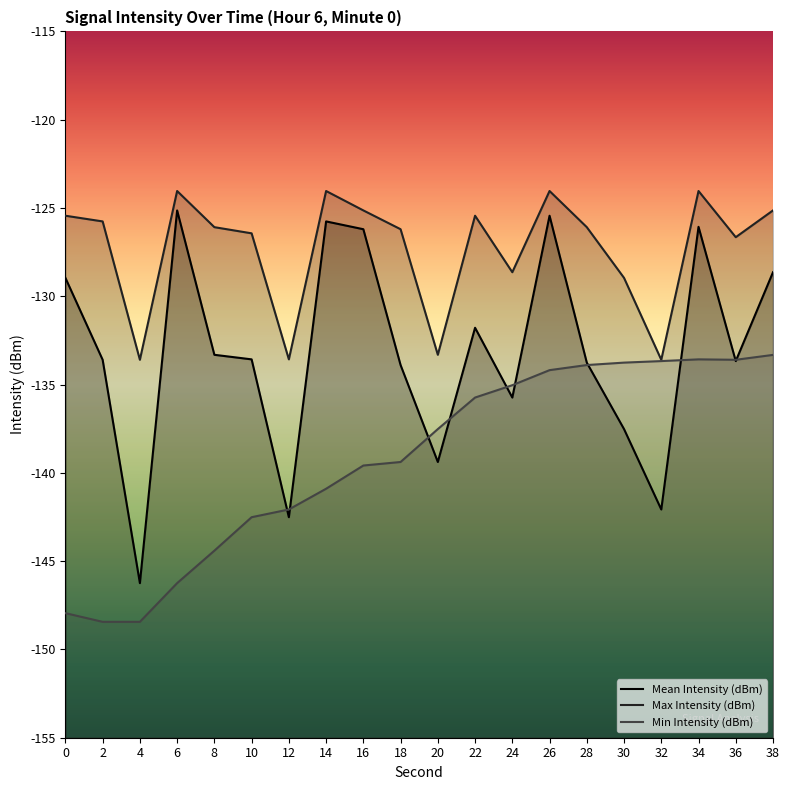

At which category does Max Intensity (dBm) reach its first local valley?

4